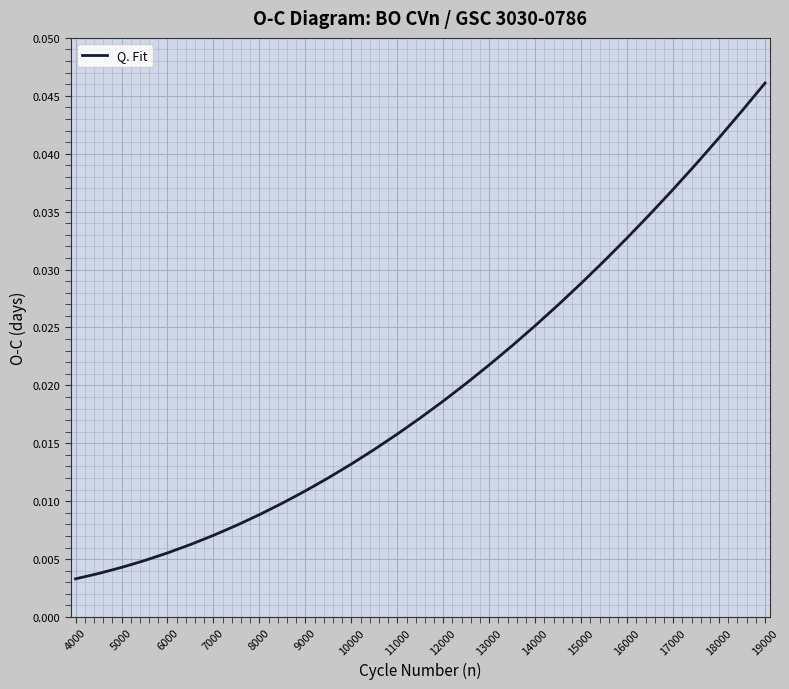

Which label corresponds to the largest value in the chart?

19000